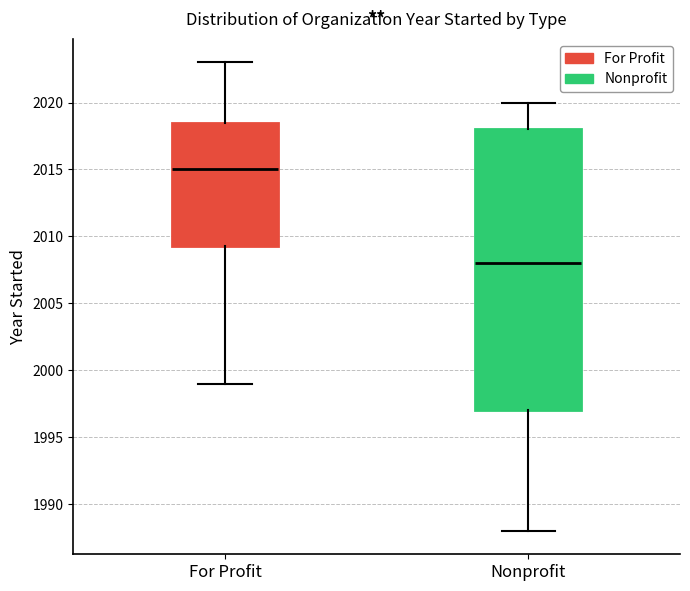

Reading left to right, transcribe this box plot: for each box, give where its median line is, the range the box spans, and where its two whiskers end, as read against the y-axis. The values are not printed on the chart, so give them approximately, as read against the axis.

For Profit: median 2015.0, box 2009.5 to 2018.5, whiskers 1999.0 to 2023.0
Nonprofit: median 2008.0, box 1997.0 to 2018.0, whiskers 1988.0 to 2020.0